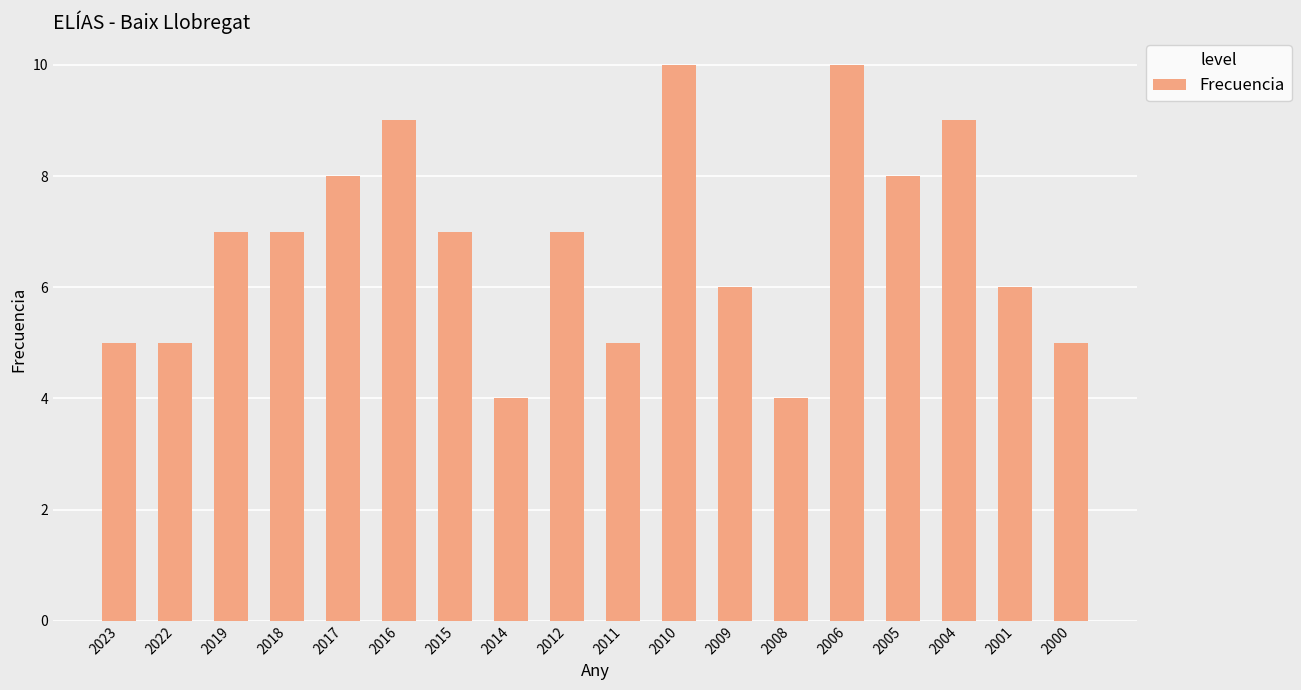

Between 2015 and 2009, which is larger?

2015